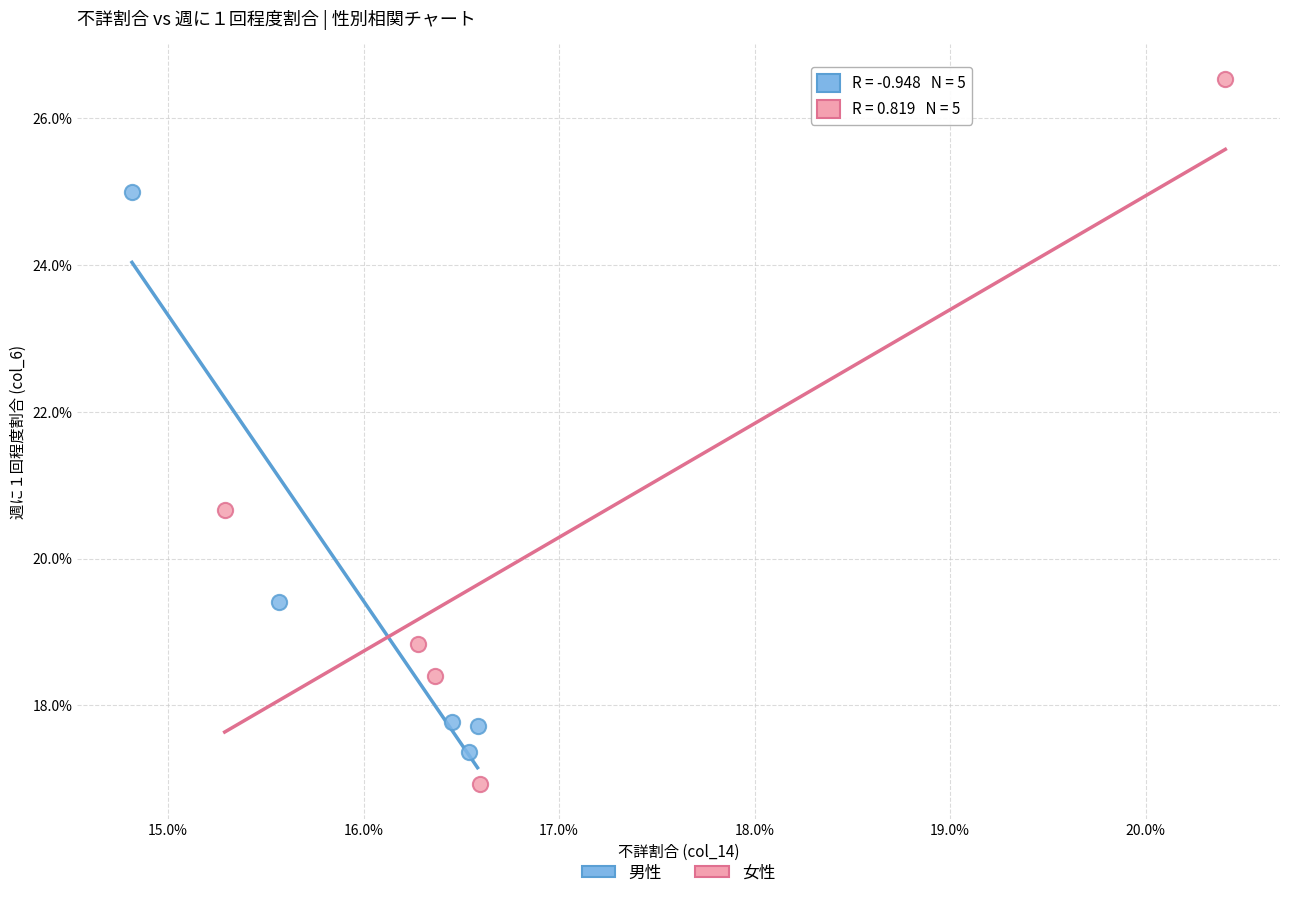

Which series contains the highest Y value?

女性